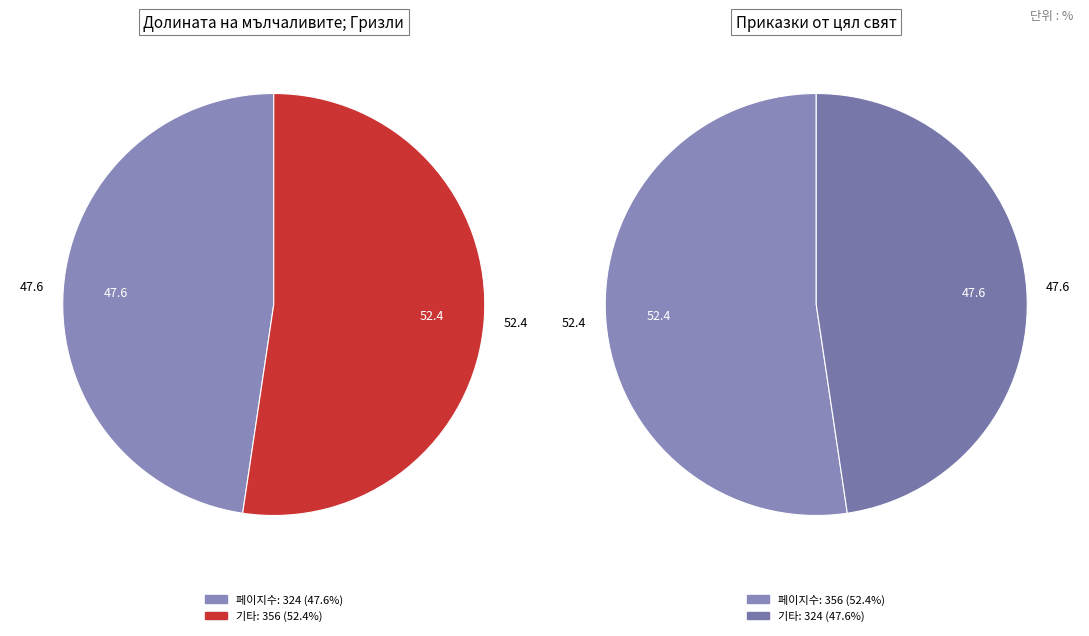

True or false: Приказки от цял свят (5071) accounts for 43% of the total.

False